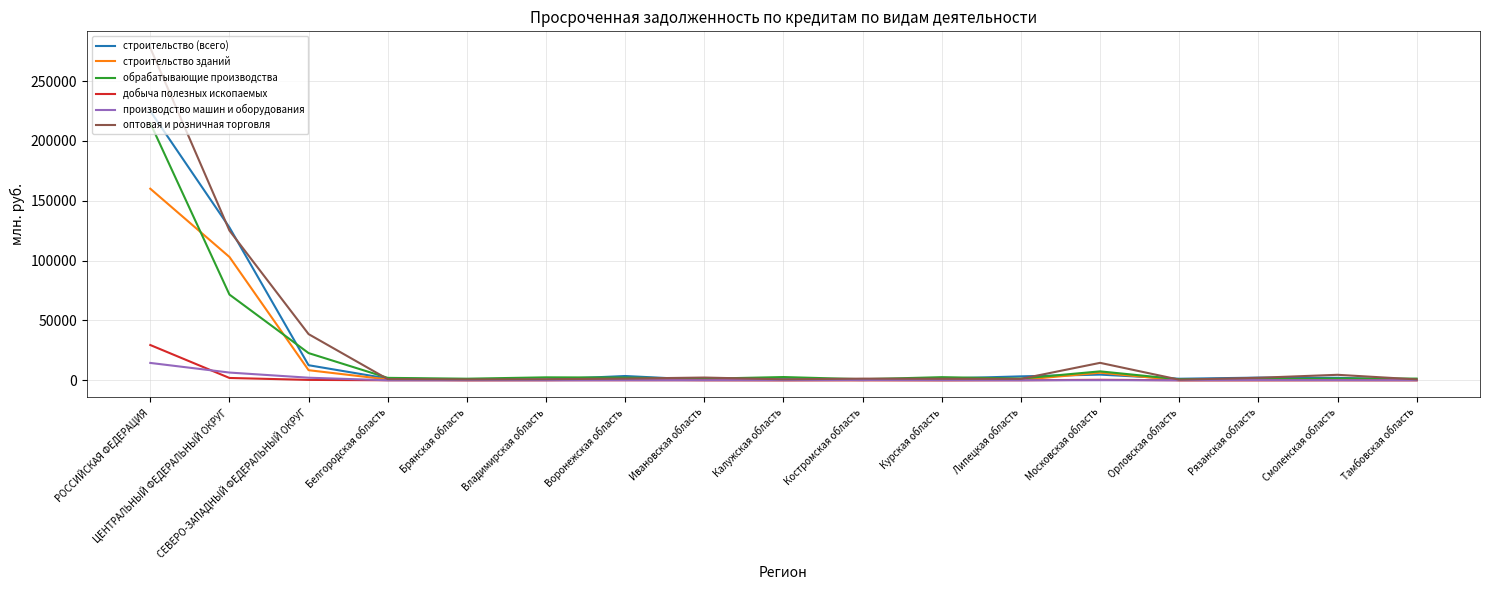

Which series has the largest total across all categories?

оптовая и розничная торговля